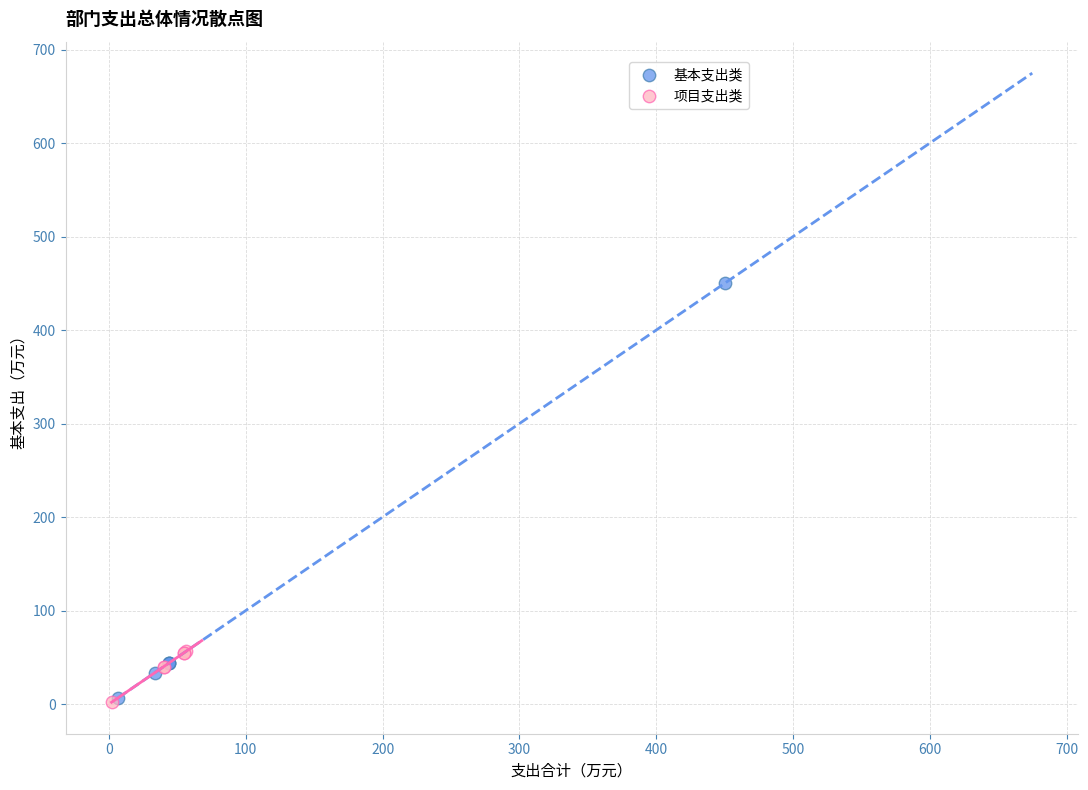

Which series has the widest spread of Y values?

基本支出类